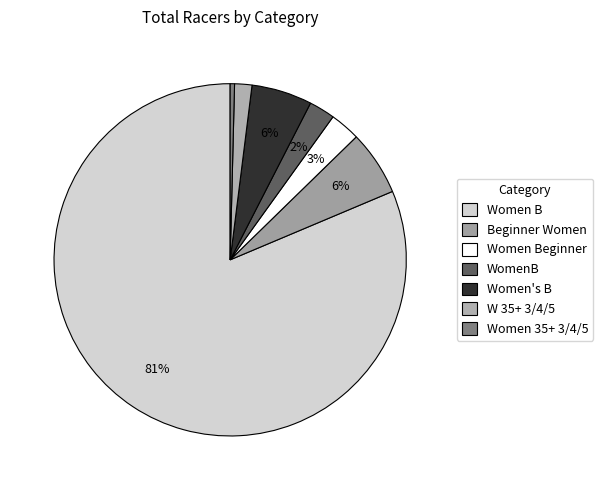

True or false: Women Beginner accounts for 16% of the total.

False